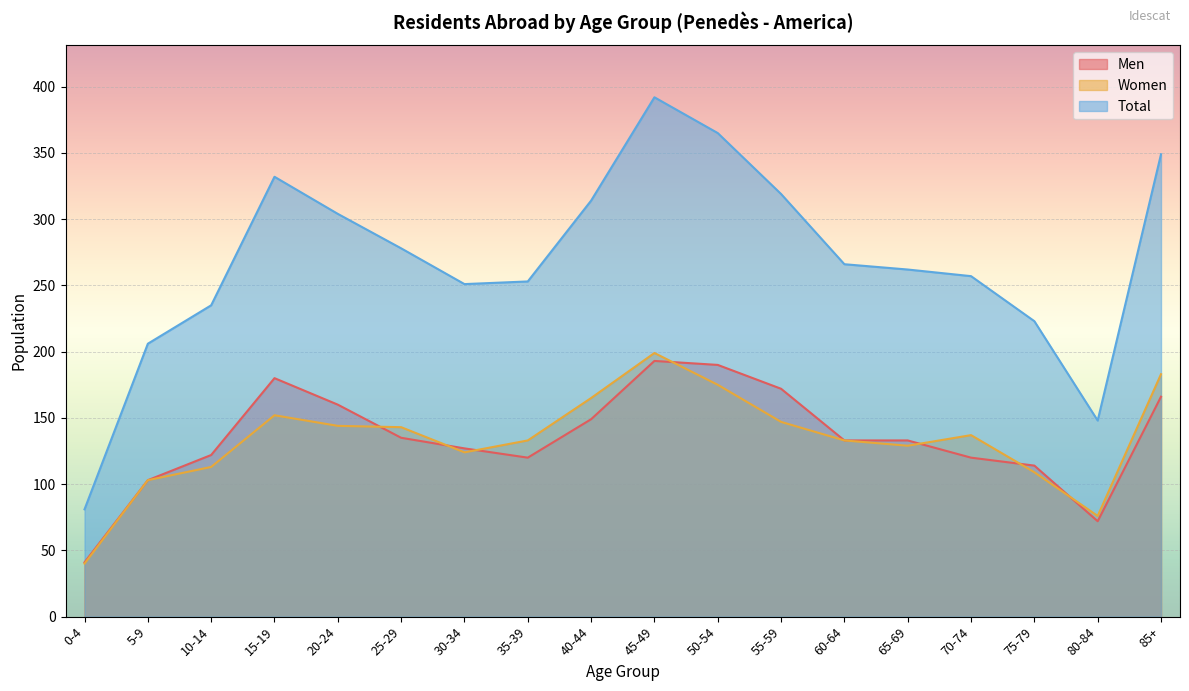

List the labels in order of Men value, smallest first.

0-4, 80-84, 5-9, 75-79, 35-39, 70-74, 10-14, 30-34, 60-64, 65-69, 25-29, 40-44, 20-24, 85+, 55-59, 15-19, 50-54, 45-49